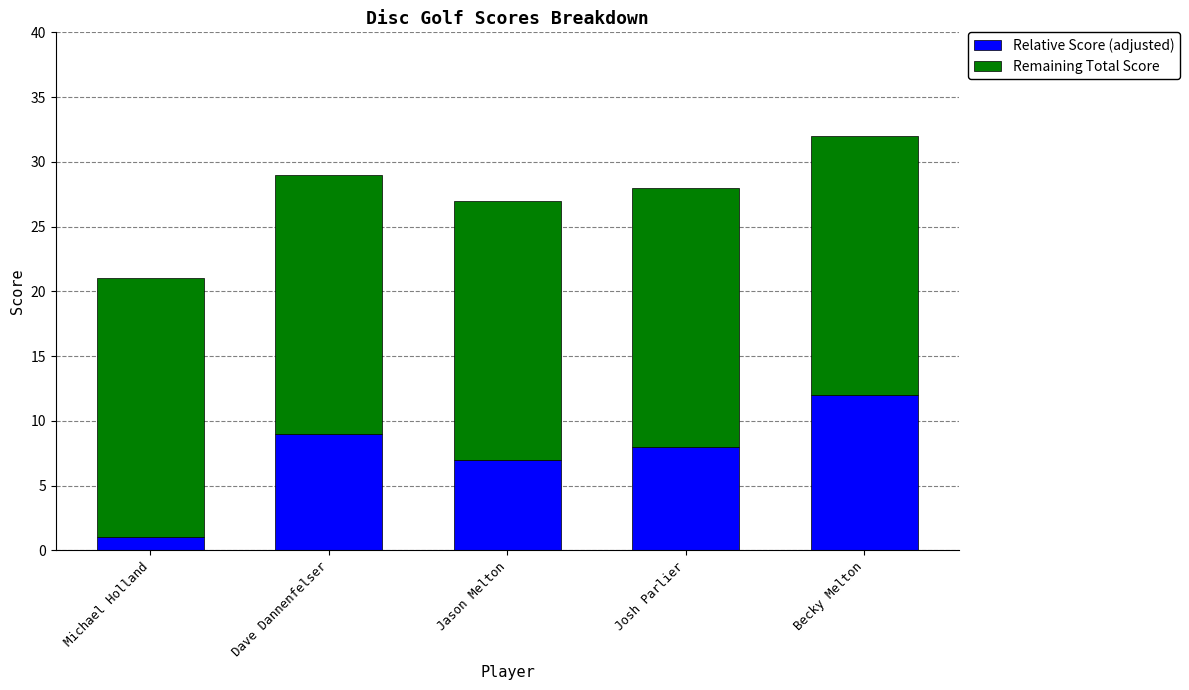

Does the chart contain any negative values?

No